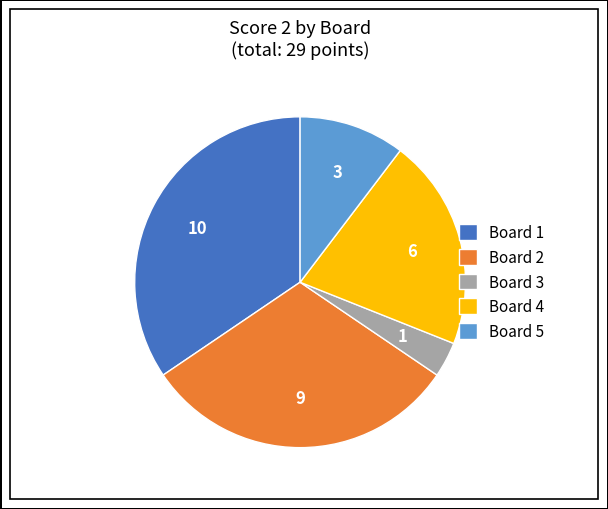

How many slices are in this pie chart?

5